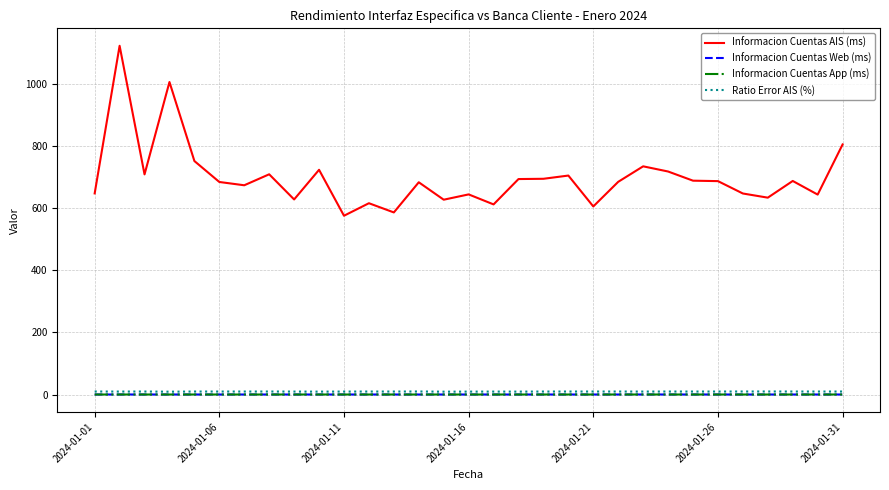

Which series has the largest range (max minus min)?

Informacion Cuentas AIS (ms)